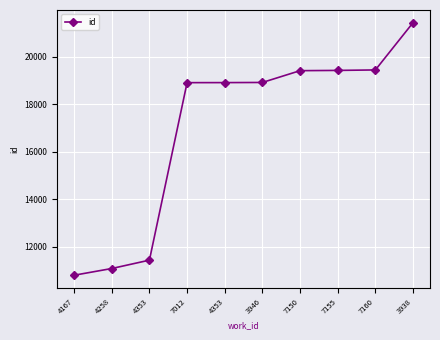

Approximately how many times larger is the value at 7160 compared to 3946?

1.0